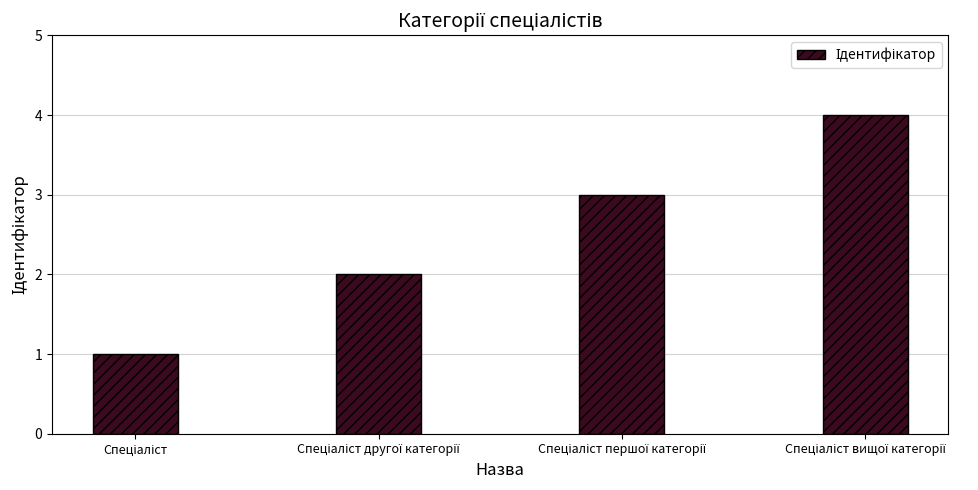

What is the difference between the maximum and minimum values?

3